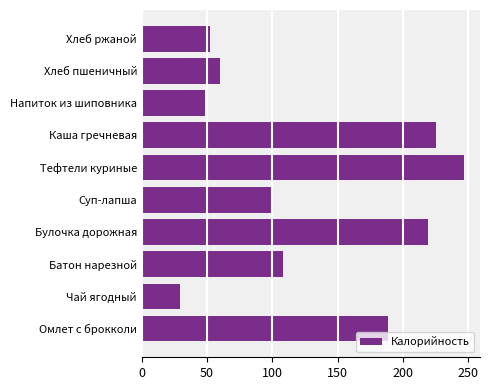

What is the average value?

127.7